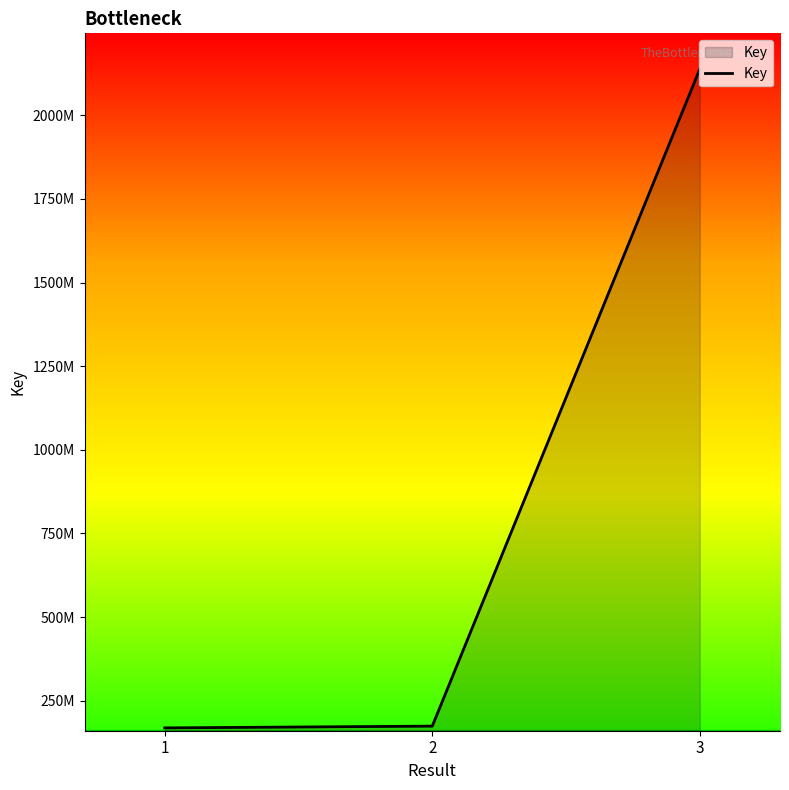

What is the minimum value shown in the chart?

169114817